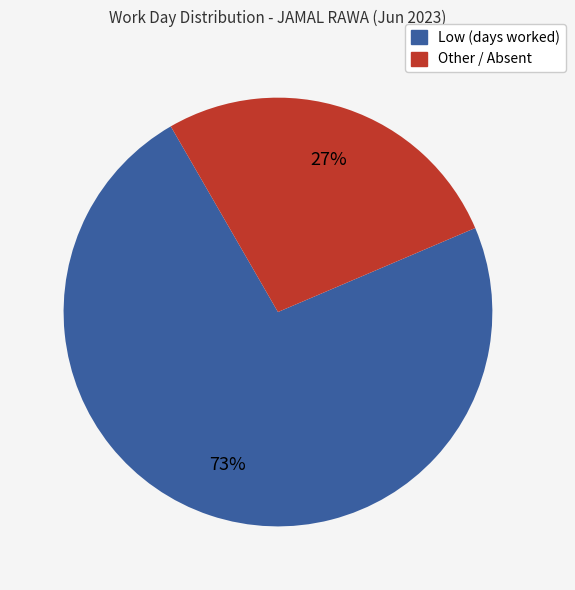

To the nearest percent, what is the average slice percentage?

50%